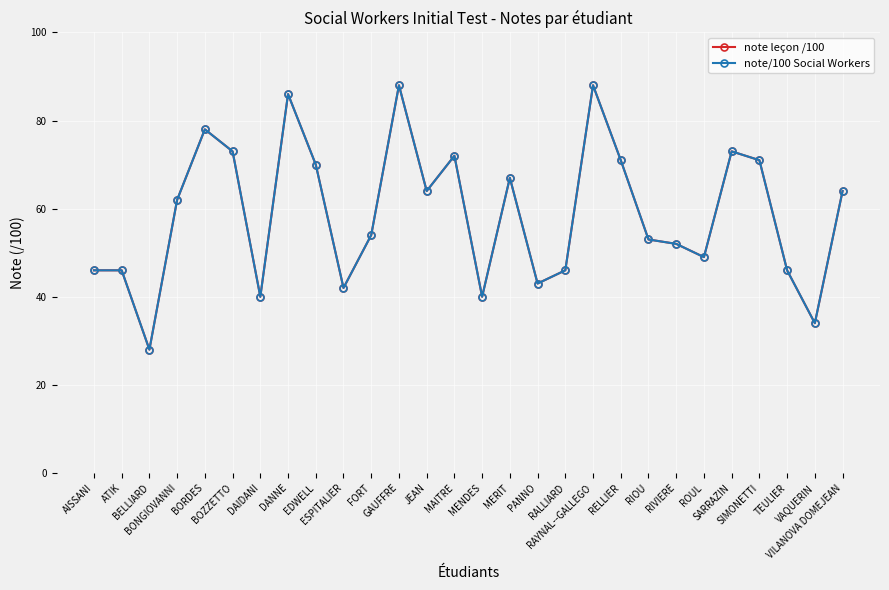

The note/100 Social Workers series shows 81 at ROUL. True or false?

False